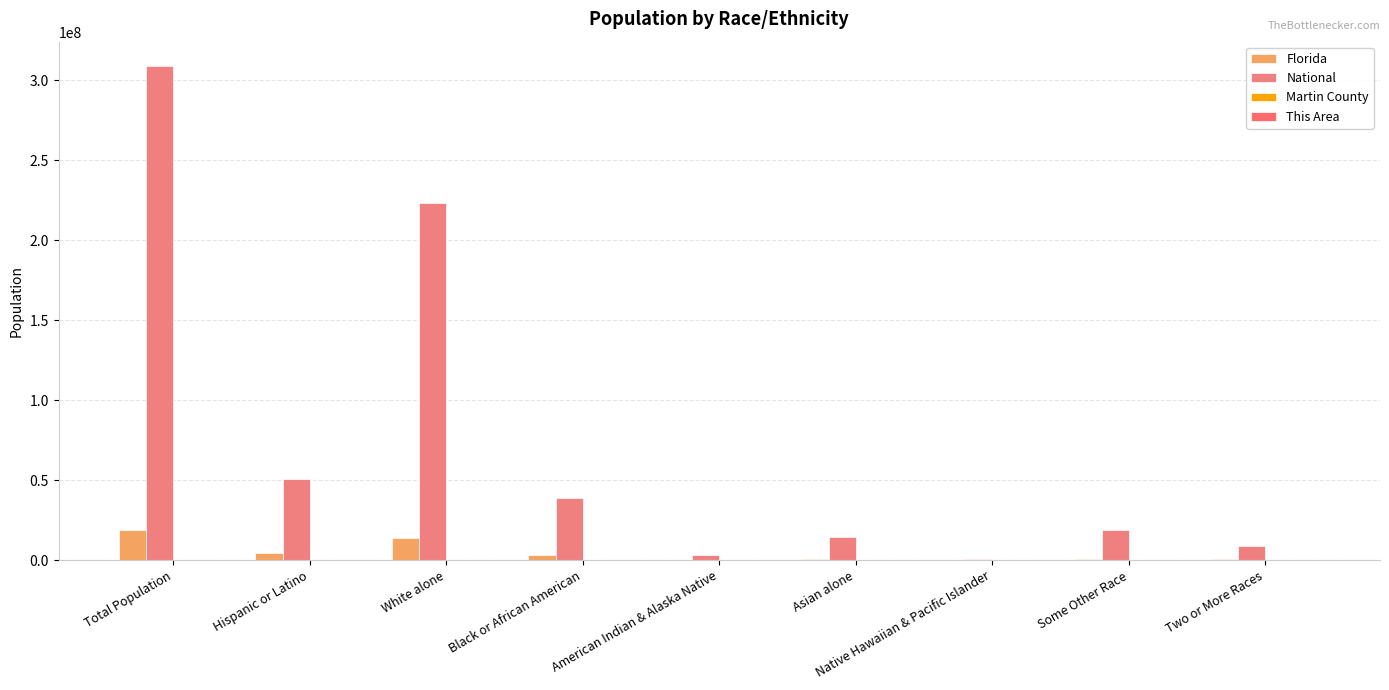

Reading left to right, list all the values displayed in this chart.

Florida: 18801310	4223806	14109162	2999862	71458	454821	12286	681144	472577
National: 308745538	50477594	223553265	38929319	2932248	14674252	540013	19107368	9009073
Martin County: 639	17881	127691	7842	840	1540	104	5968	2333
This Area: 6	399	6289	61	12	102	4	82	89